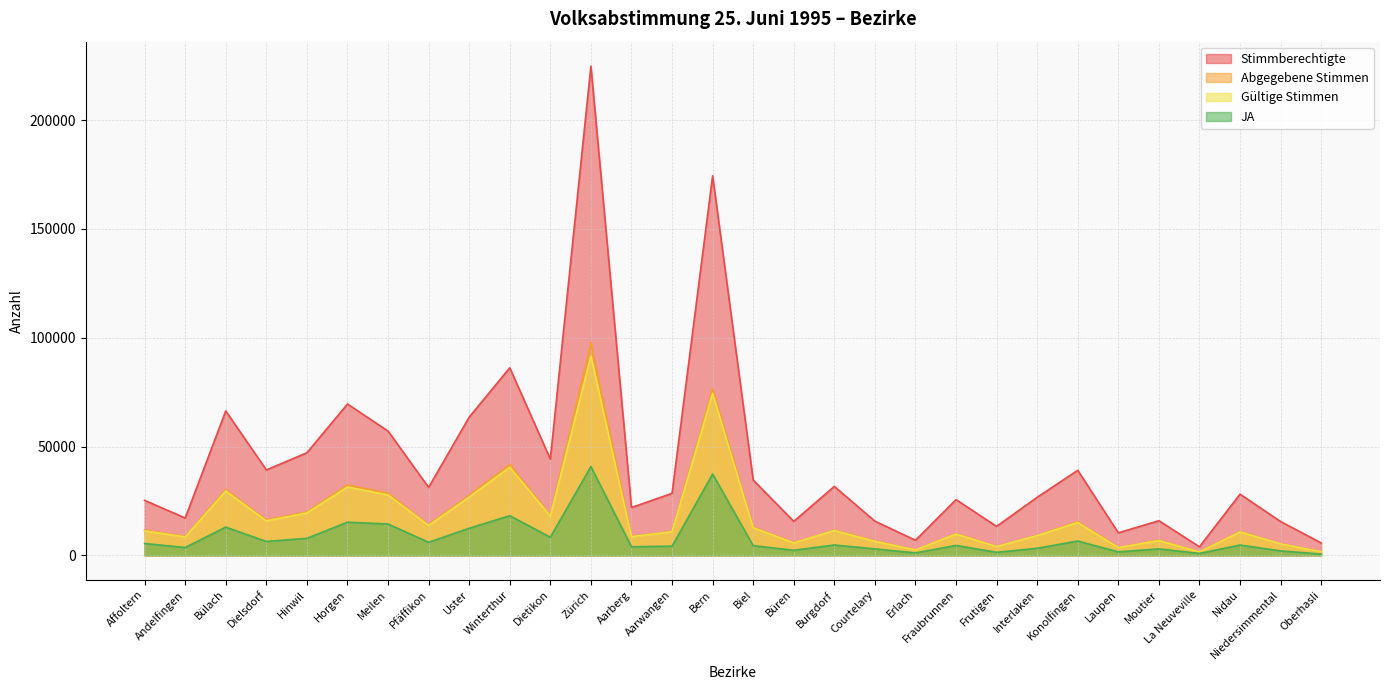

What is the difference between the second highest and second lowest values in the Stimmberechtigte series?

168655